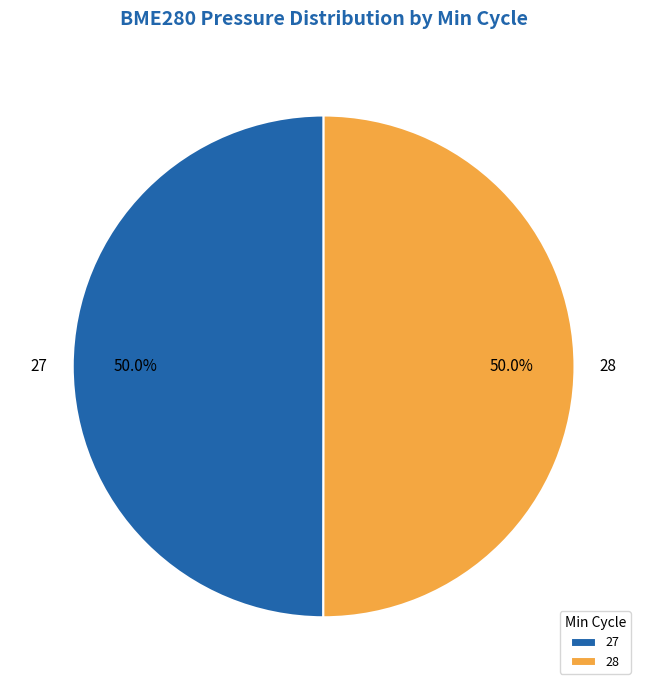

What is the ratio of the value at 27 to the value at 28?

1.0